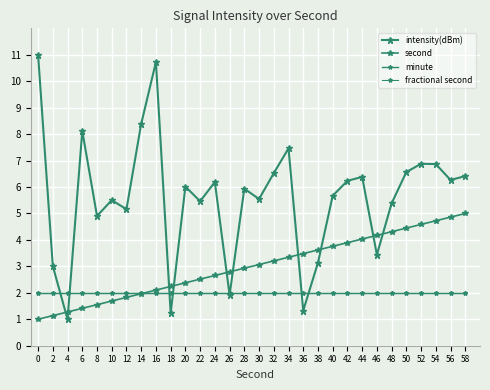

True or false: minute has more than 1 points higher than both neighbors.

False